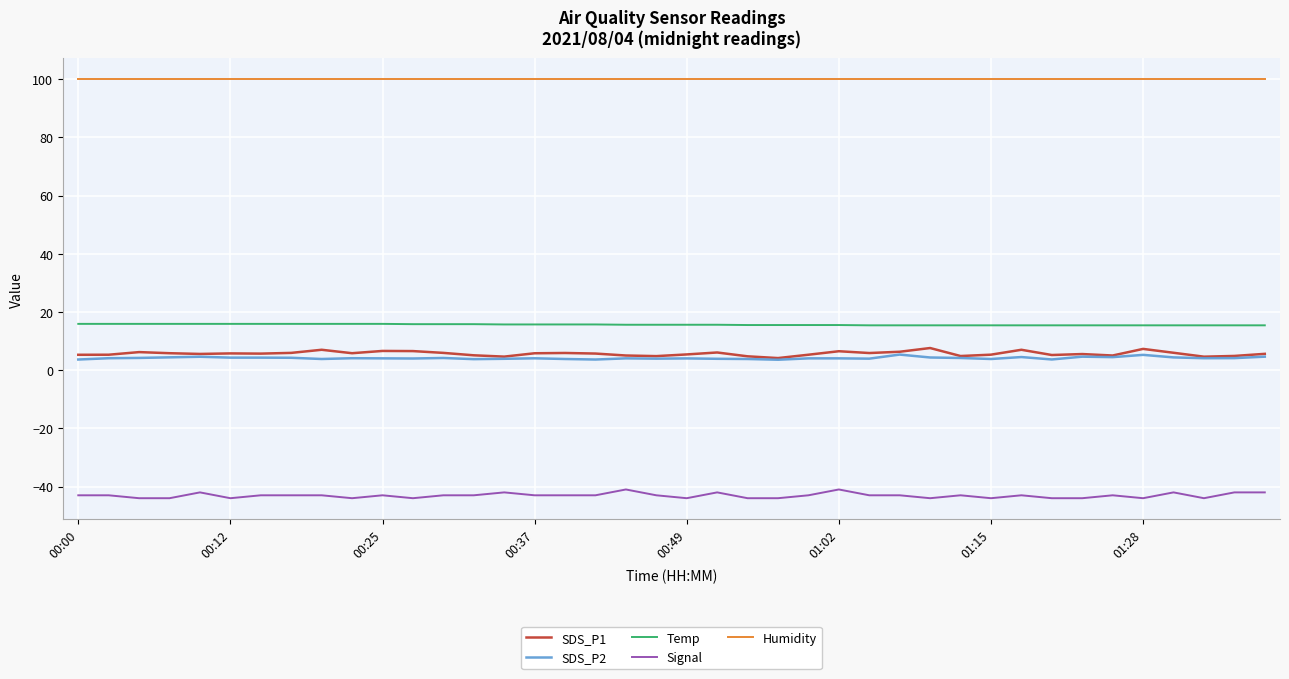

What is the minimum value for Signal?

-44.0